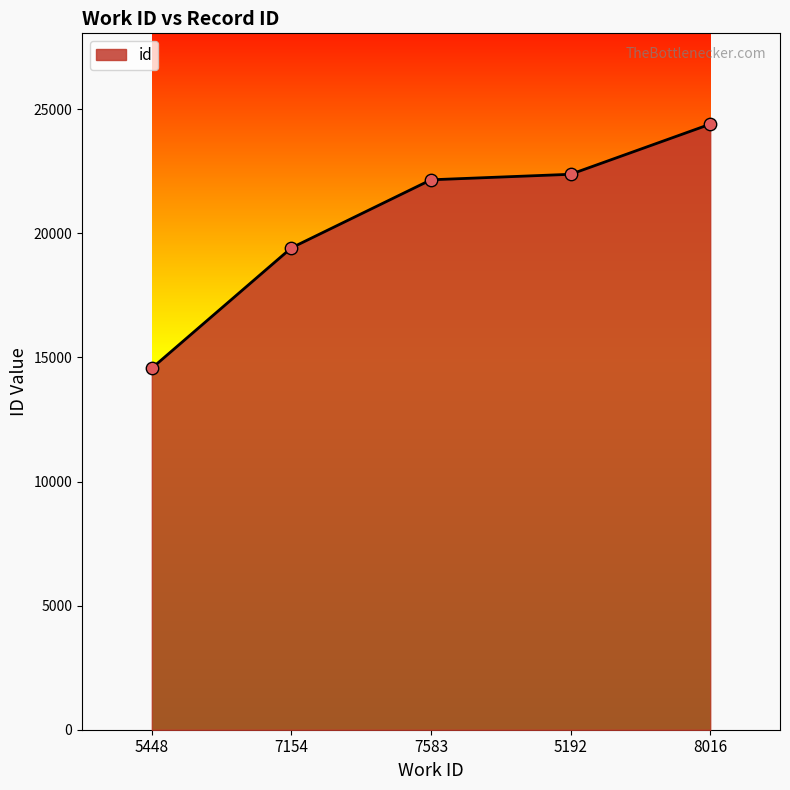

What is the ratio of the value at 7583 to the value at 5448?

1.5